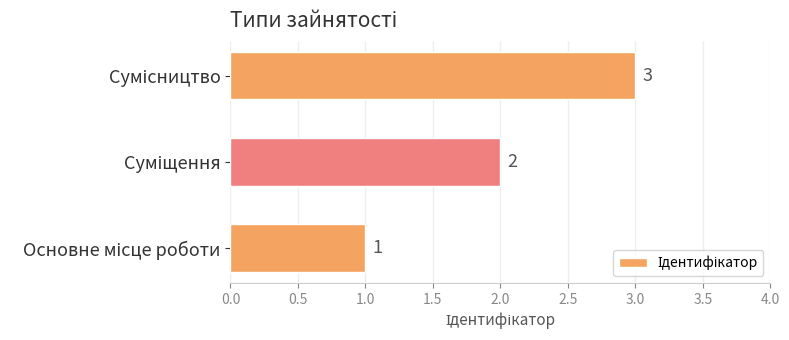

What is the greatest value displayed?

3